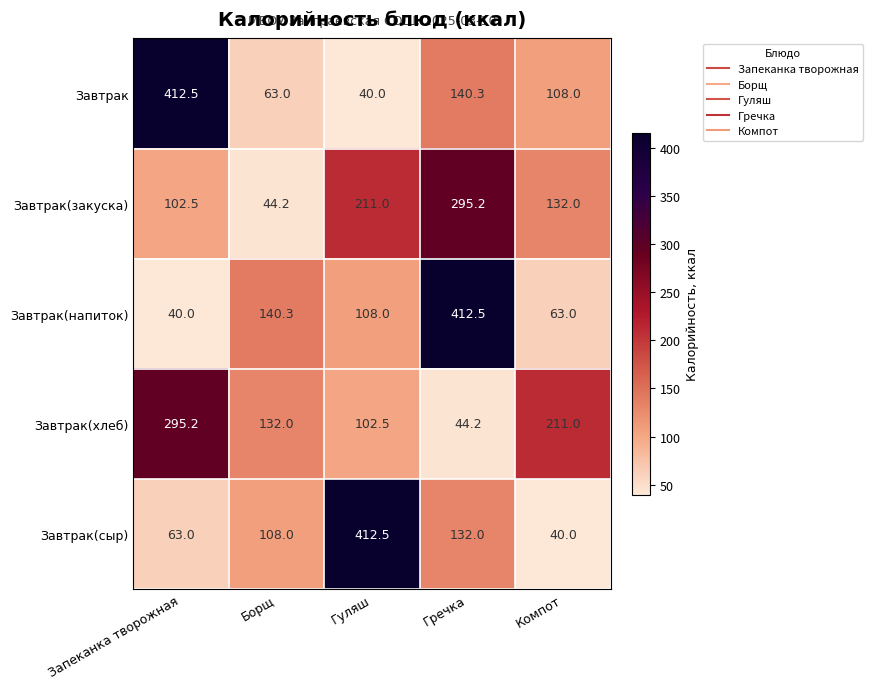

At which label does Завтрак reach its peak?

Запеканка творожная